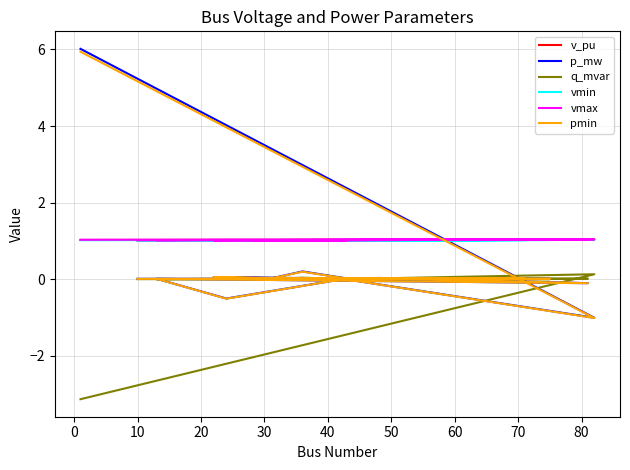

The vmin series shows 1.0 at 70. True or false?

True